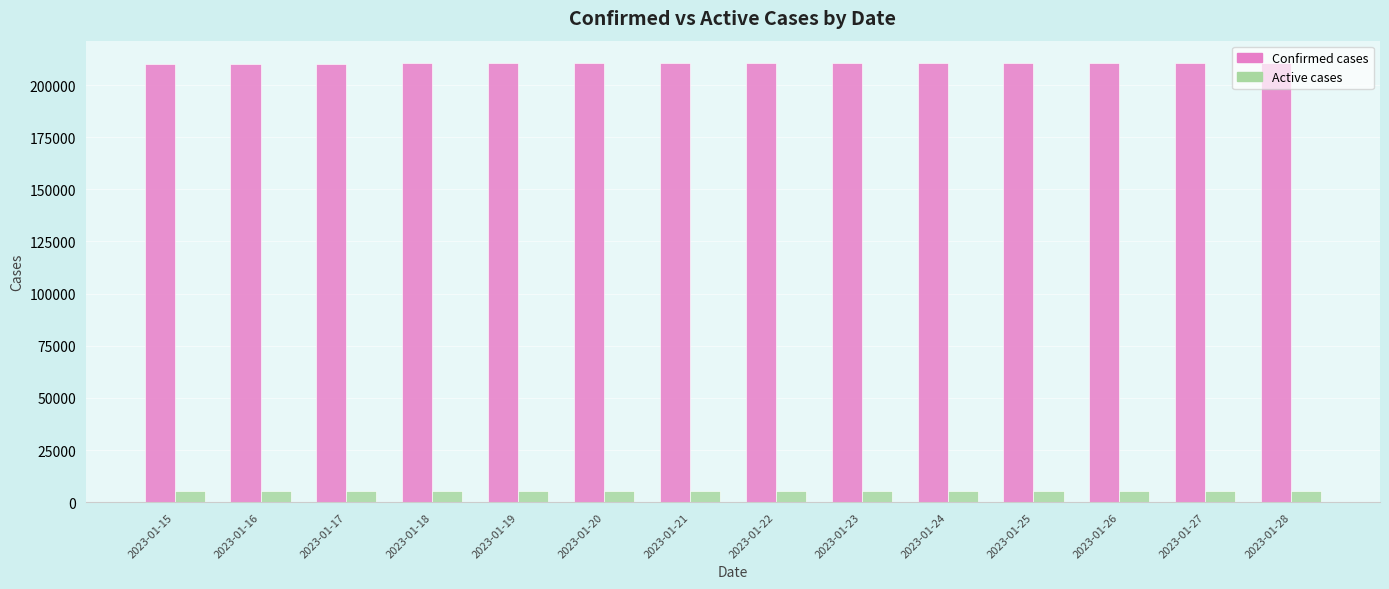

Rank the series by their maximum value, from highest to lowest.

Confirmed cases, Active cases